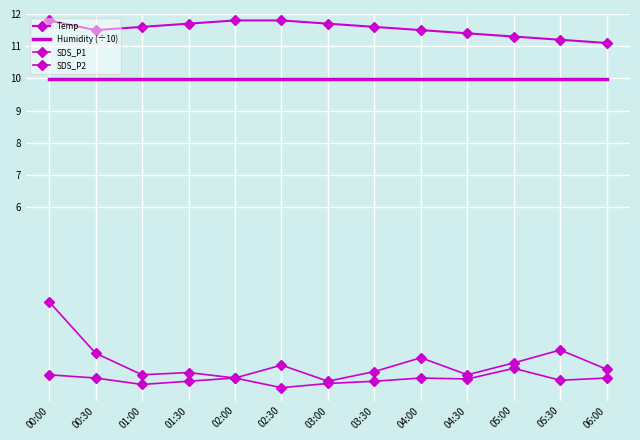

What is the spread (max minus min) of values at 02:00?

11.1